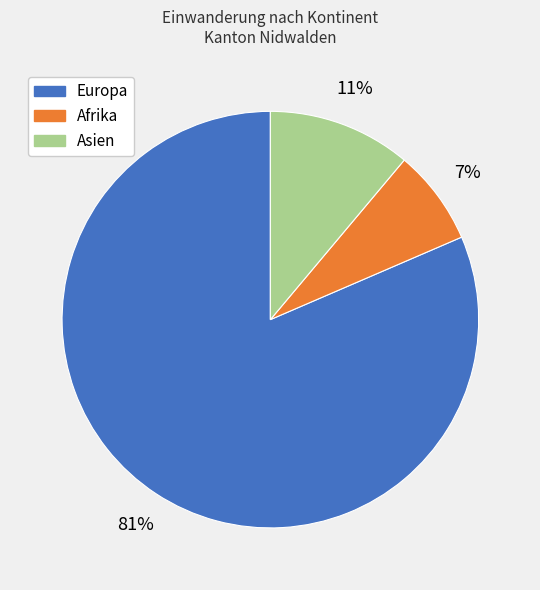

How many slices are in this pie chart?

3